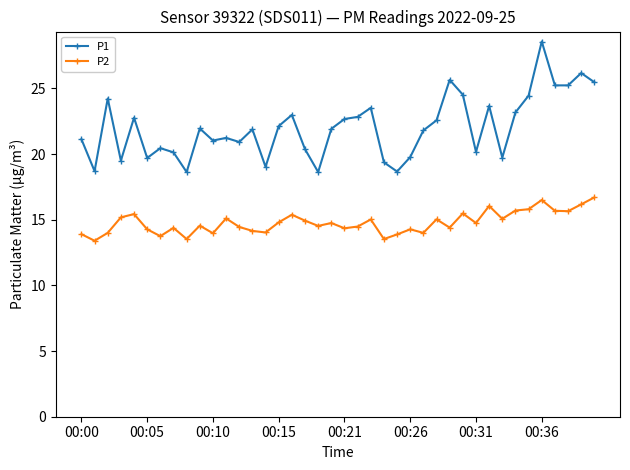

True or false: P1 and P2 cross at least once.

False